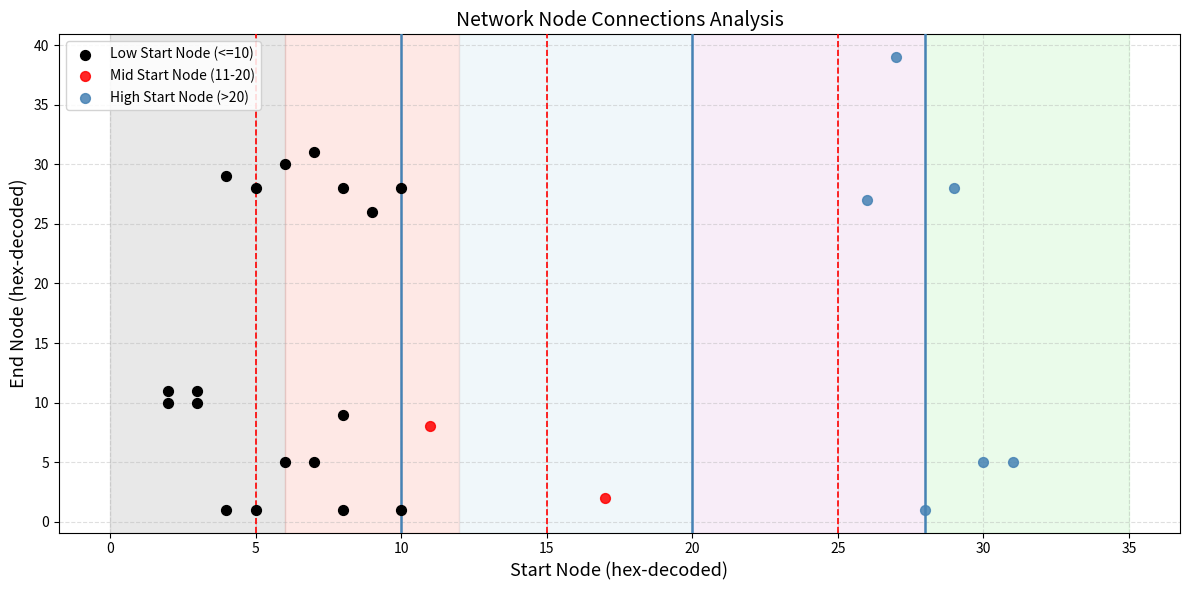

What are all the series names shown in the legend?

Low Start Node (<=10), Mid Start Node (11-20), High Start Node (>20)